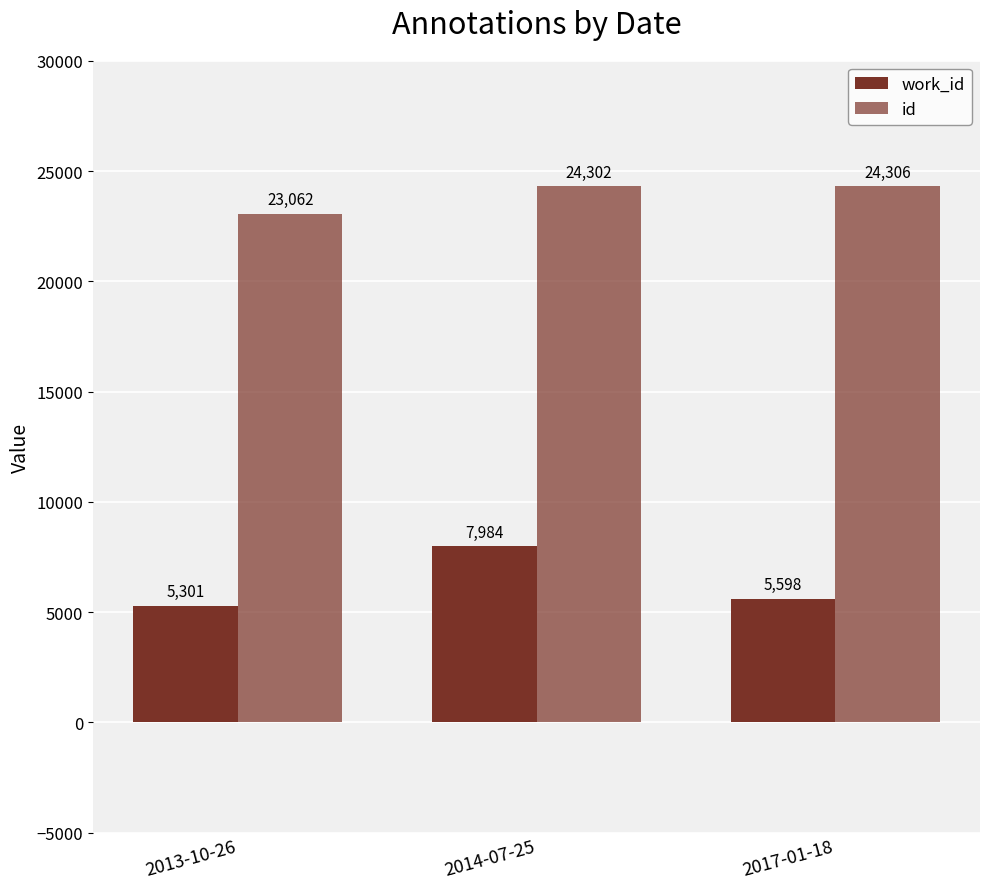

How many bars are there in total?

6